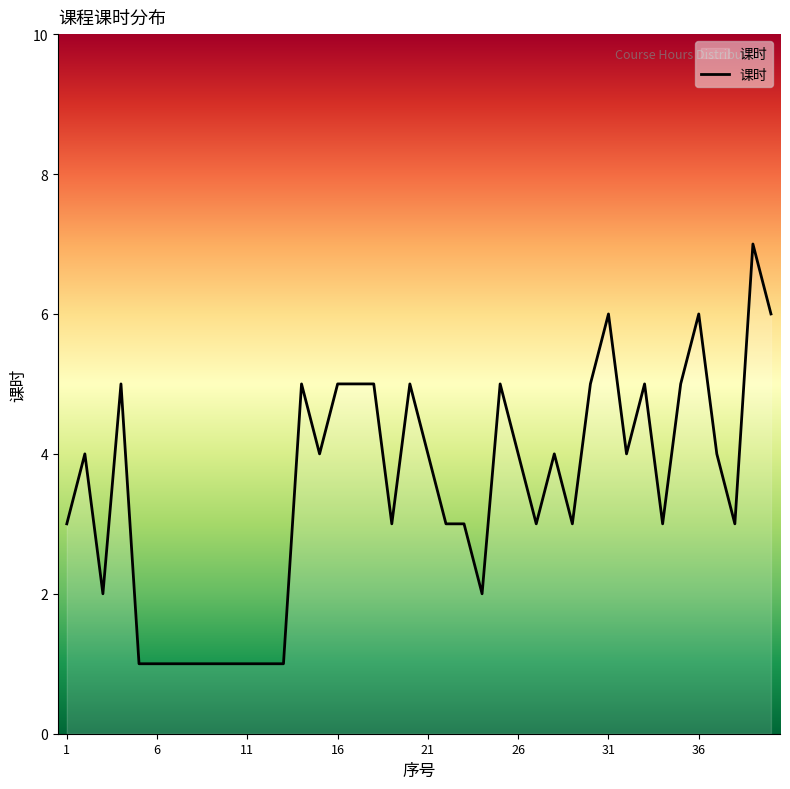

What is the greatest value displayed?

7